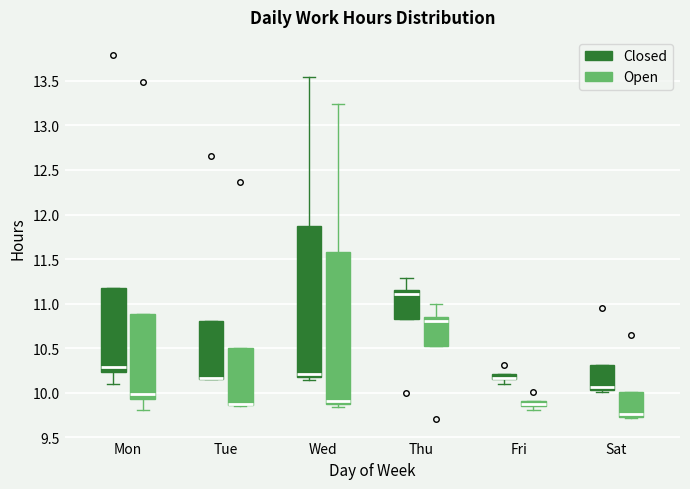

Where is the upper edge of the box for Wed (Closed) on the y-axis? The values are not printed on the chart, so give them approximately, as read against the axis.

11.90